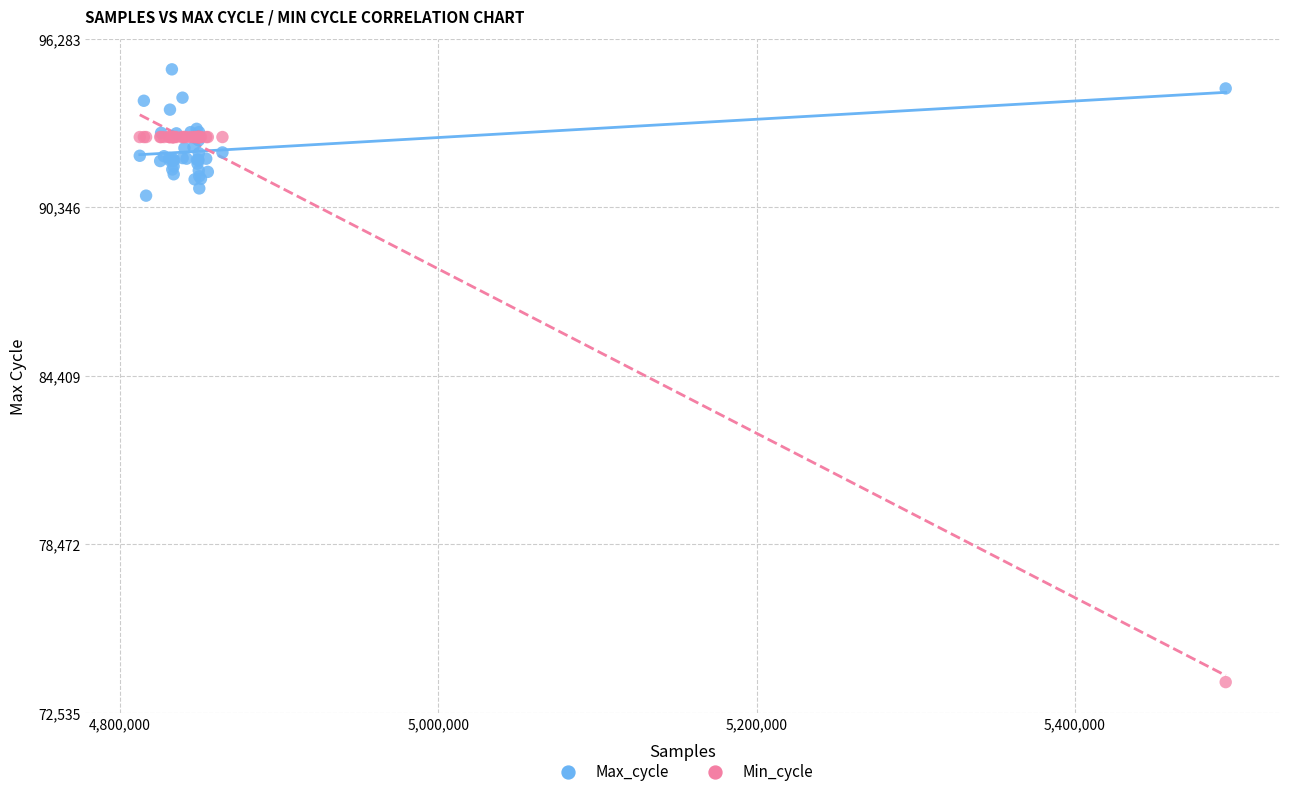

In the Min_cycle series, what Y value is closest to 83216?

73614.7